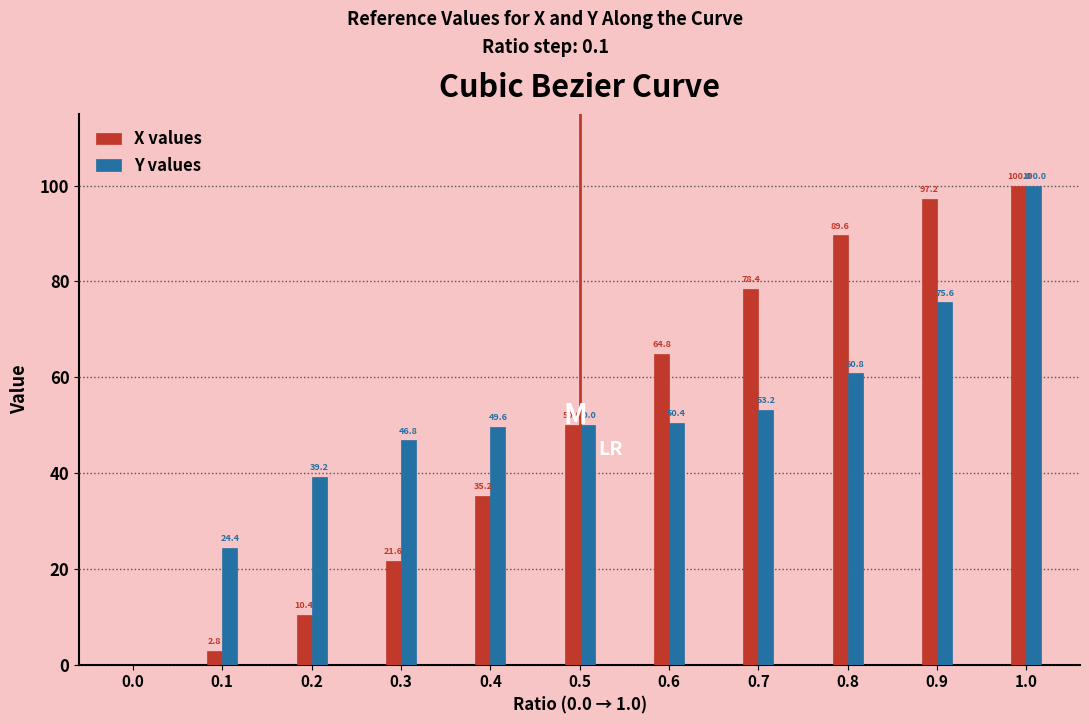

Reading right to left, extract all data points from this chart.

X values: 1.0=100.0	0.9=97.2	0.8=89.6	0.7=78.4	0.6=64.8	0.5=50.0	0.4=35.2	0.3=21.6	0.2=10.4	0.1=2.8	0.0=0.0
Y values: 1.0=100.0	0.9=75.6	0.8=60.8	0.7=53.2	0.6=50.4	0.5=50.0	0.4=49.6	0.3=46.8	0.2=39.2	0.1=24.4	0.0=0.0